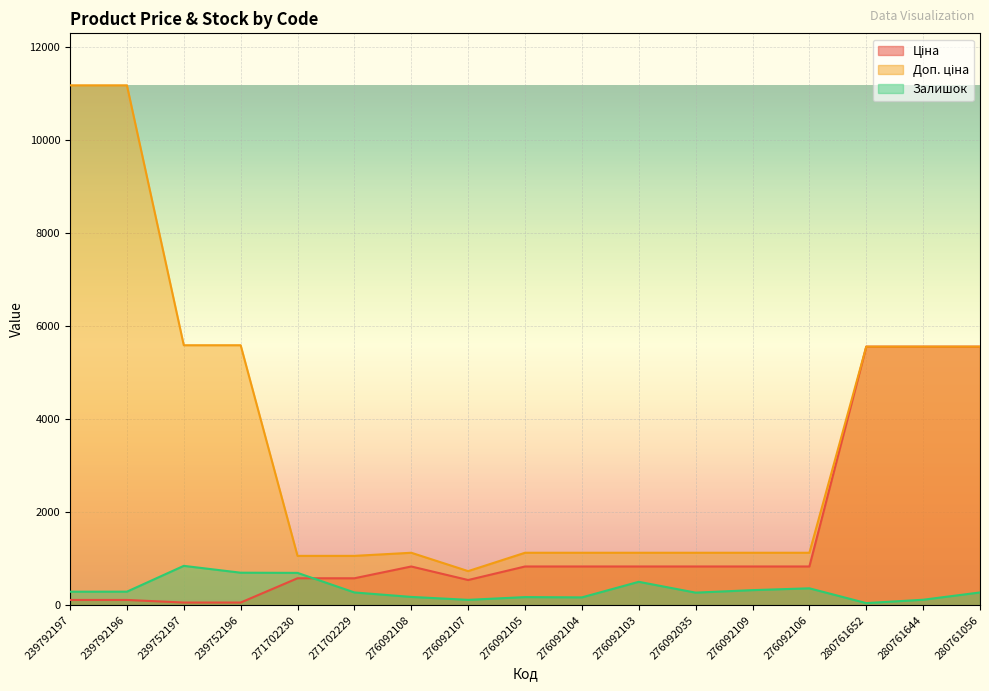

What is the total value across all series at 276092106?

2320.2